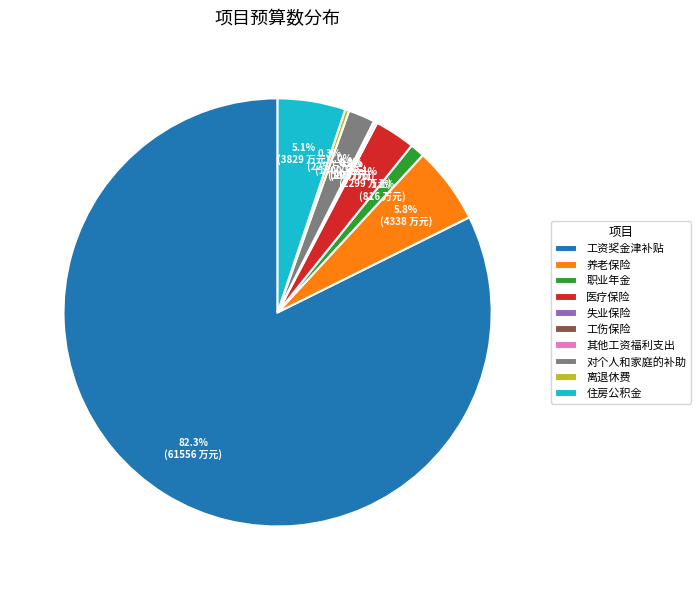

What is the total percentage of 离退休费 and 工资奖金津补贴?

82.6%